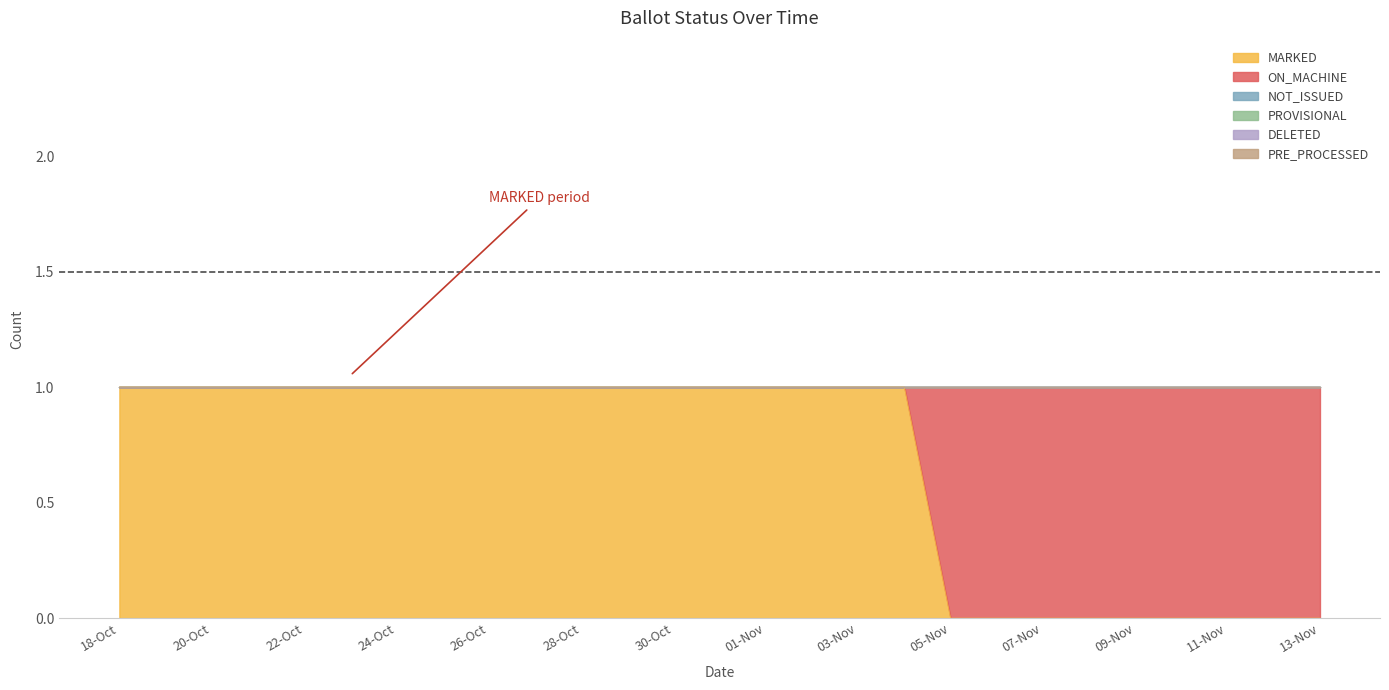

Where is MARKED nearest to the value 0?

05-Nov